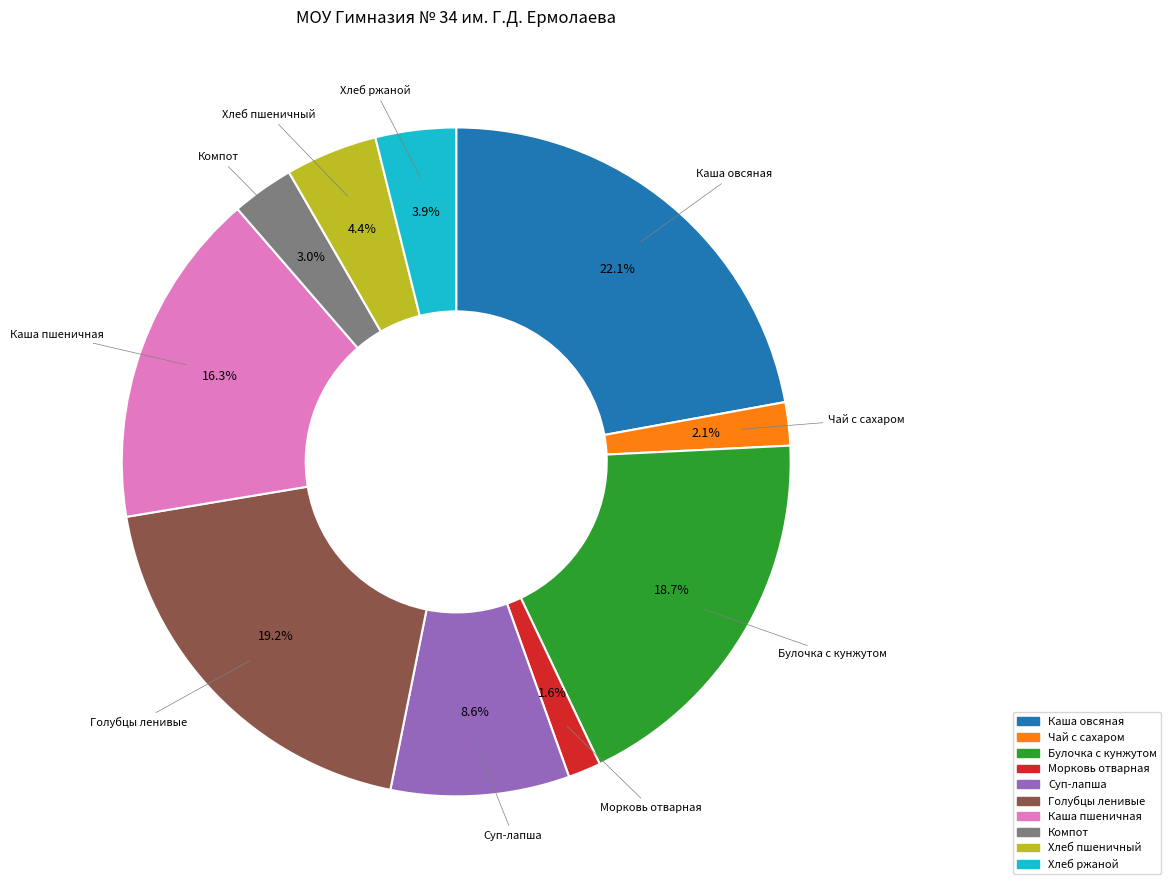

How many slices are in this pie chart?

10